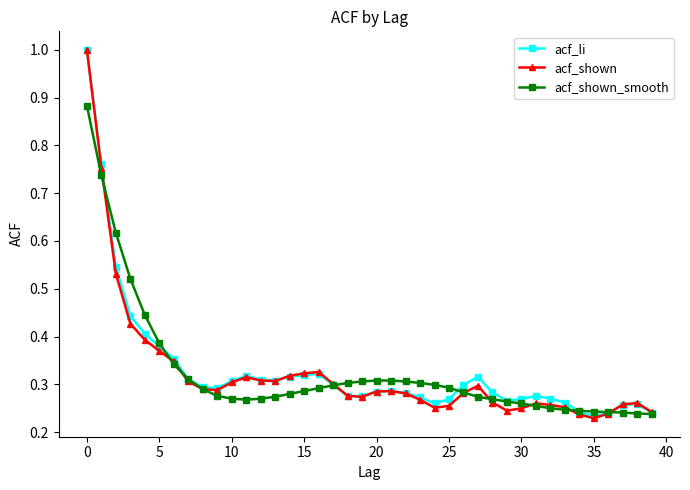

What are all the series names shown in the legend?

acf_li, acf_shown, acf_shown_smooth